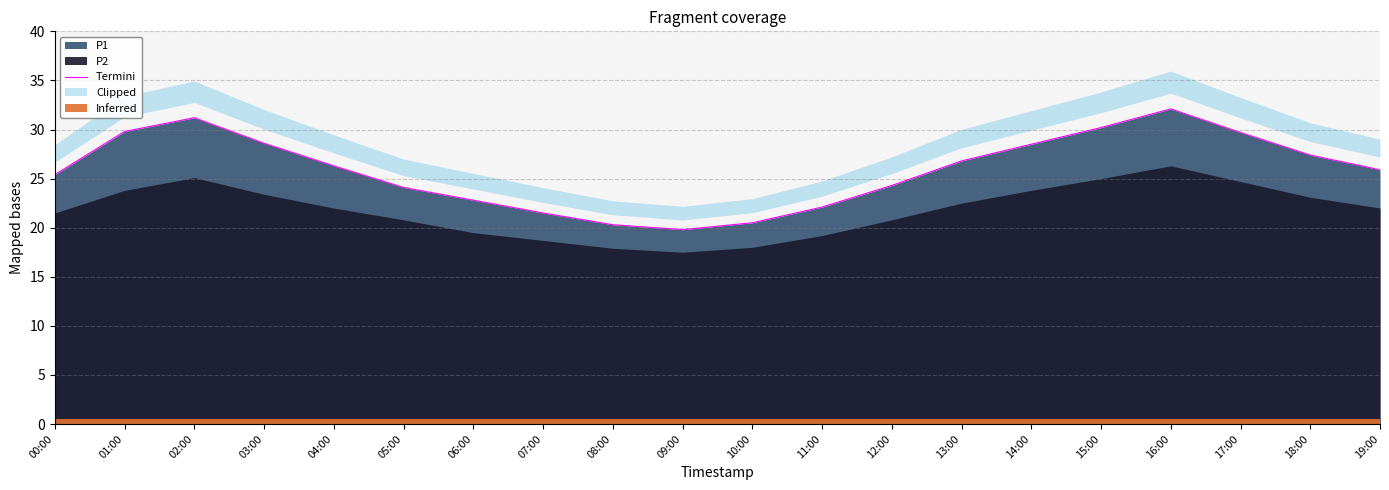

How many lines are shown in the chart?

1